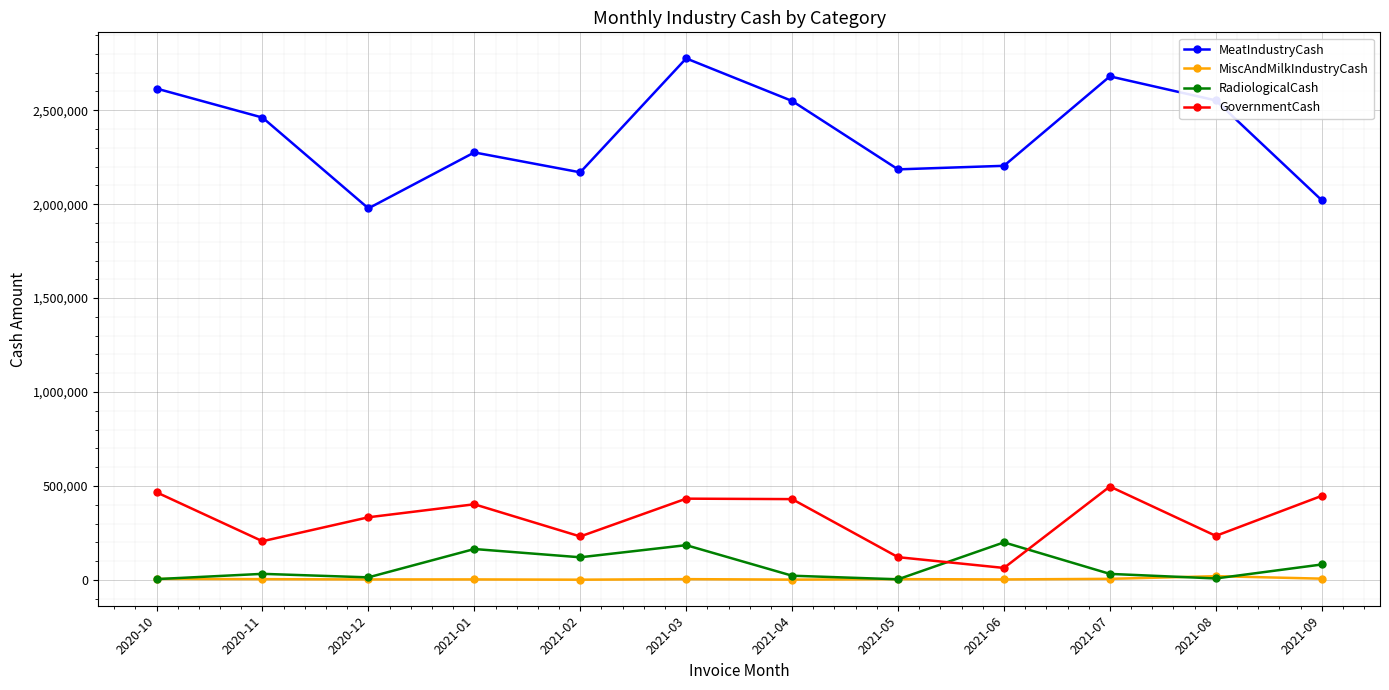

What is the total value across all series at 2020-10?

3090721.7